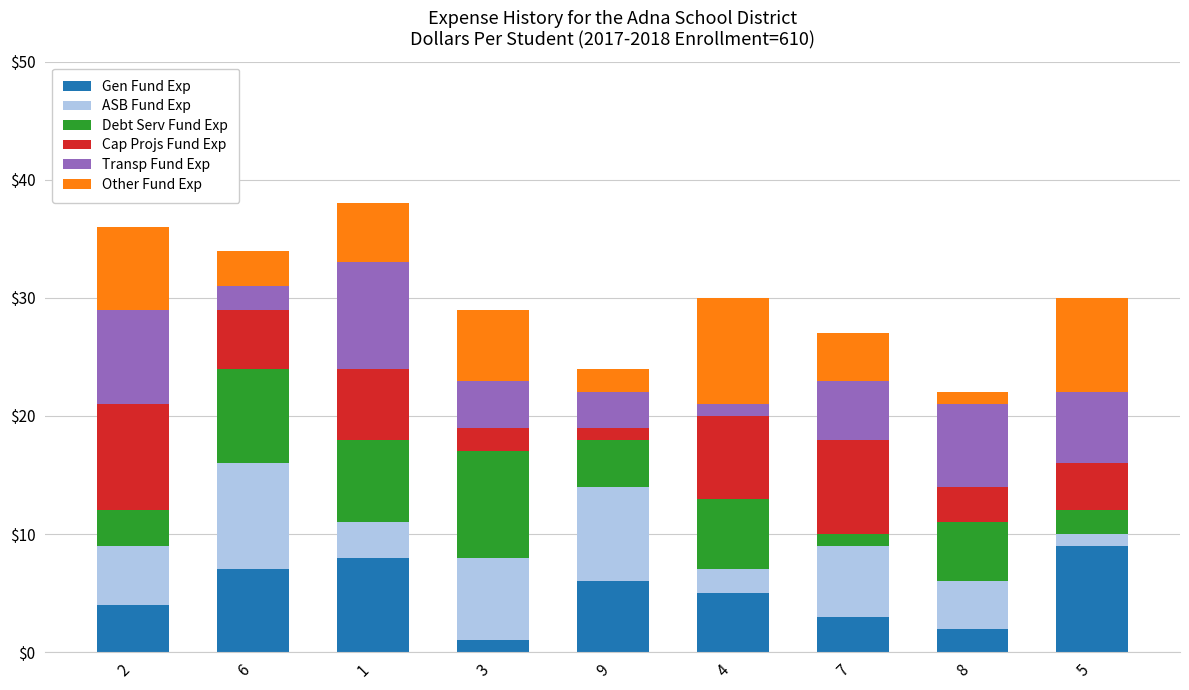

How many values in the Gen Fund Exp series are below 5?

4